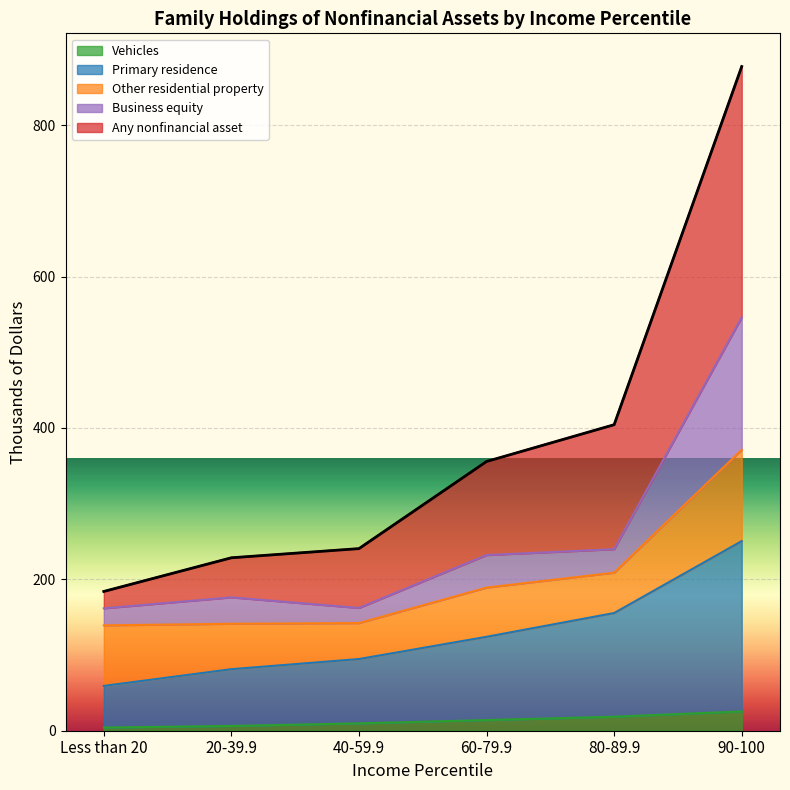

What is the label of the 1st point from the left?

Less than 20